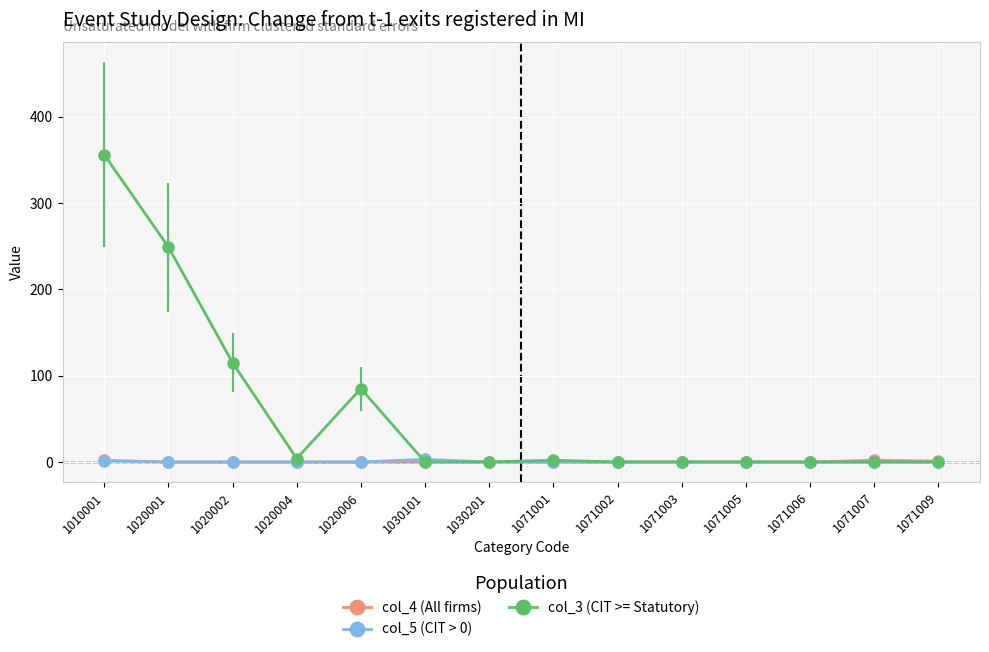

The value of col_4 (All firms) at 1071005 is 0. True or false?

True